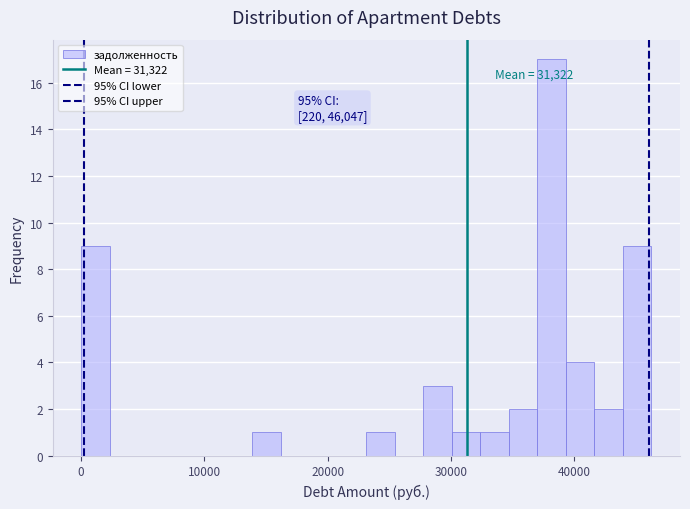

Around what value on the x-axis is the tallest bar? Give the approximate position of its centre, as read against the axis.

38000